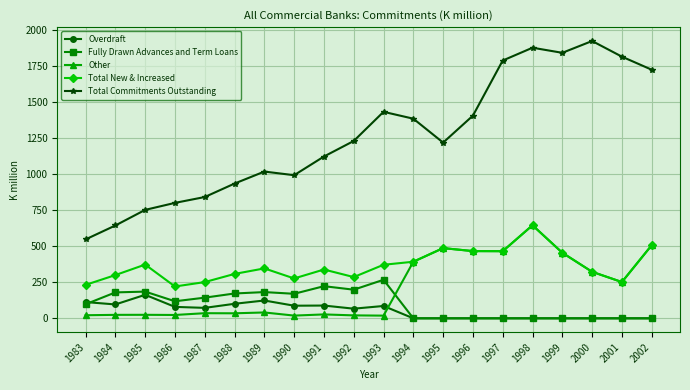

Read the Total Commitments Outstanding value at 1983.

546.9